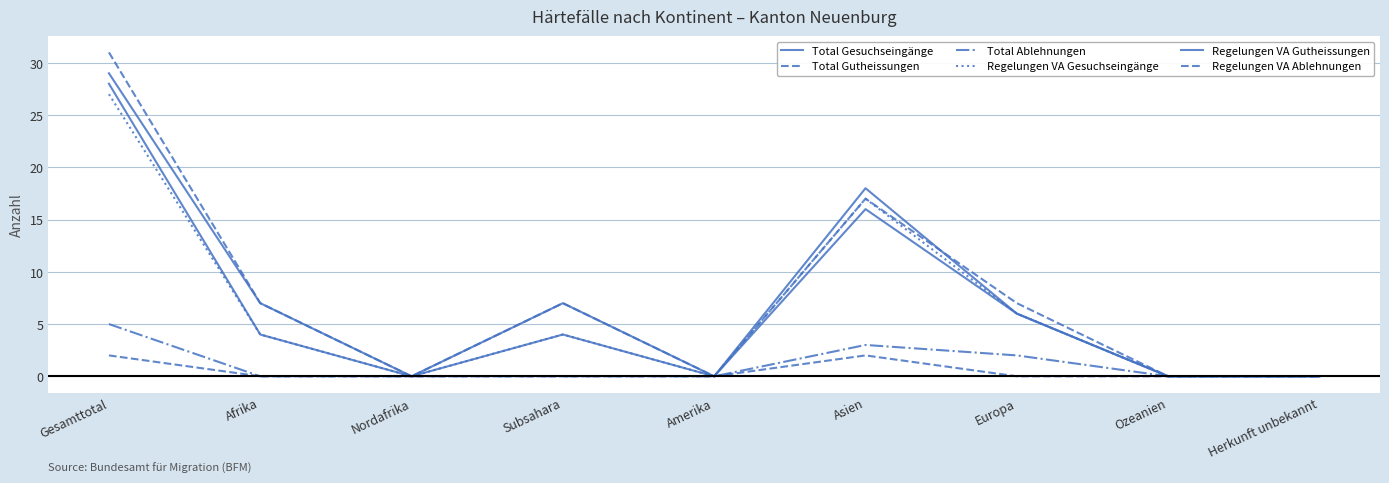

True or false: Total Gutheissungen has a value of 11 at Asien.

False